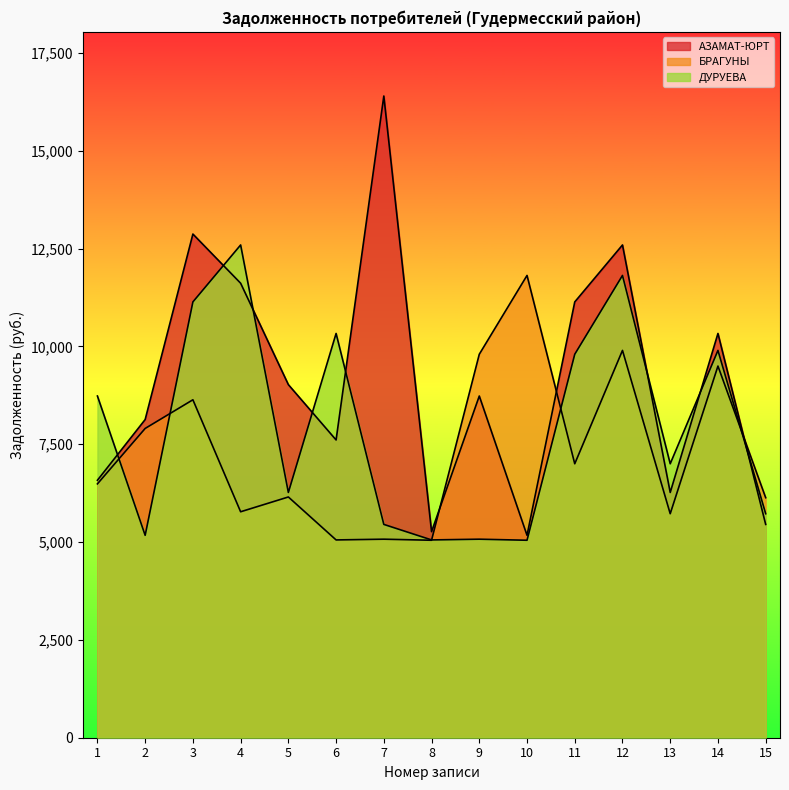

What are all the series names shown in the legend?

АЗАМАТ-ЮРТ, БРАГУНЫ, ДУРУЕВА